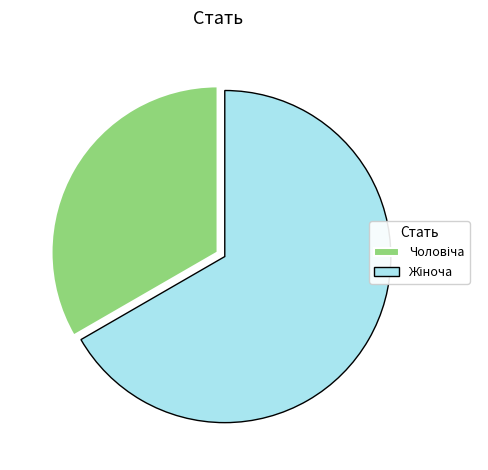

Is there any slice that represents more than half of the pie?

Yes